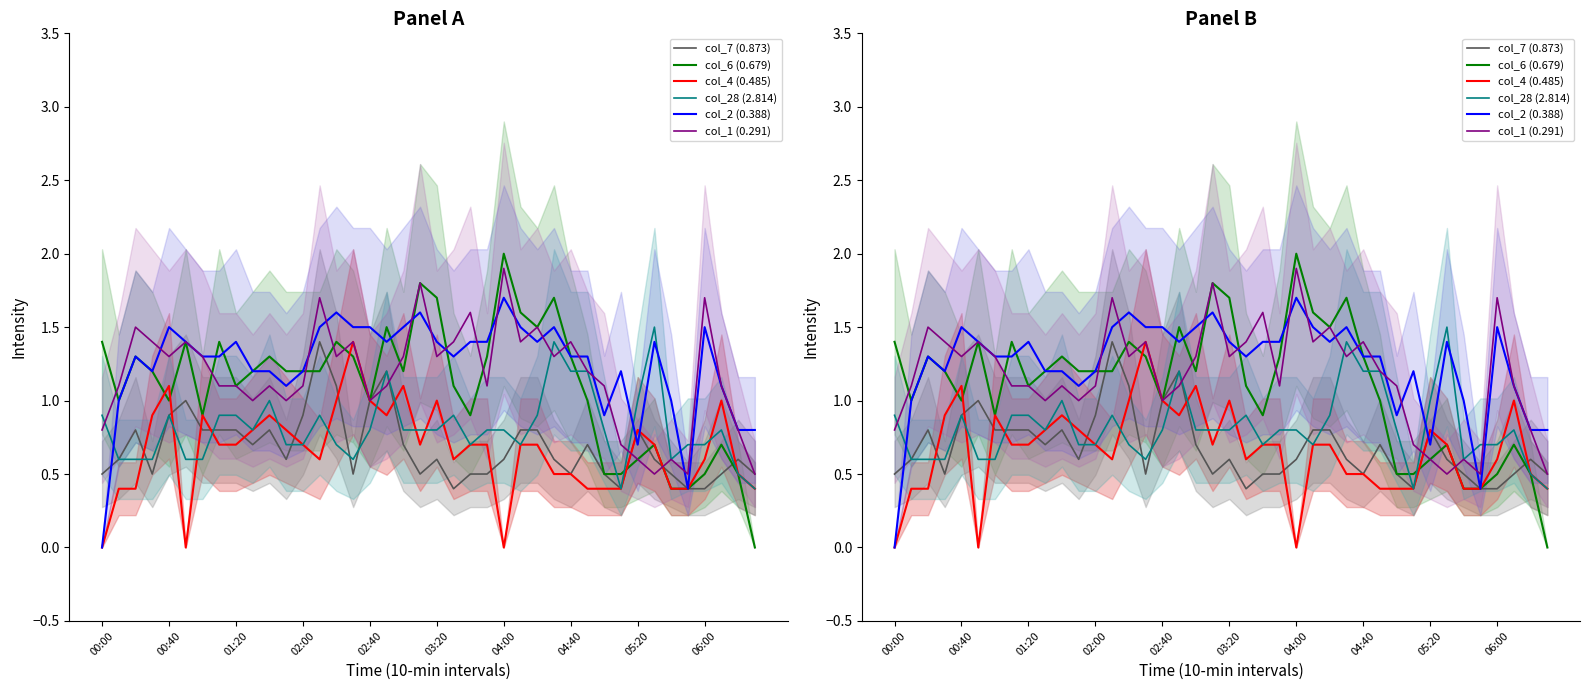

Rank the series by their maximum value, from highest to lowest.

col_6 (0.679), col_1 (0.291), col_2 (0.388), col_28 (2.814), col_7 (0.873), col_4 (0.485)